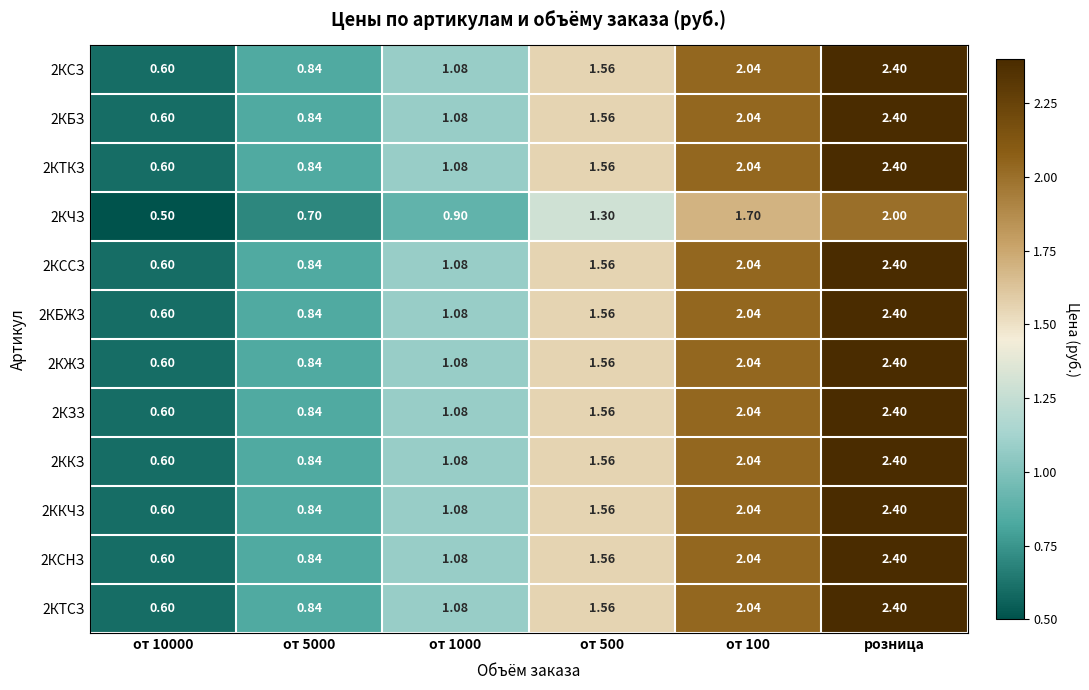

How many data points does each series have?

6